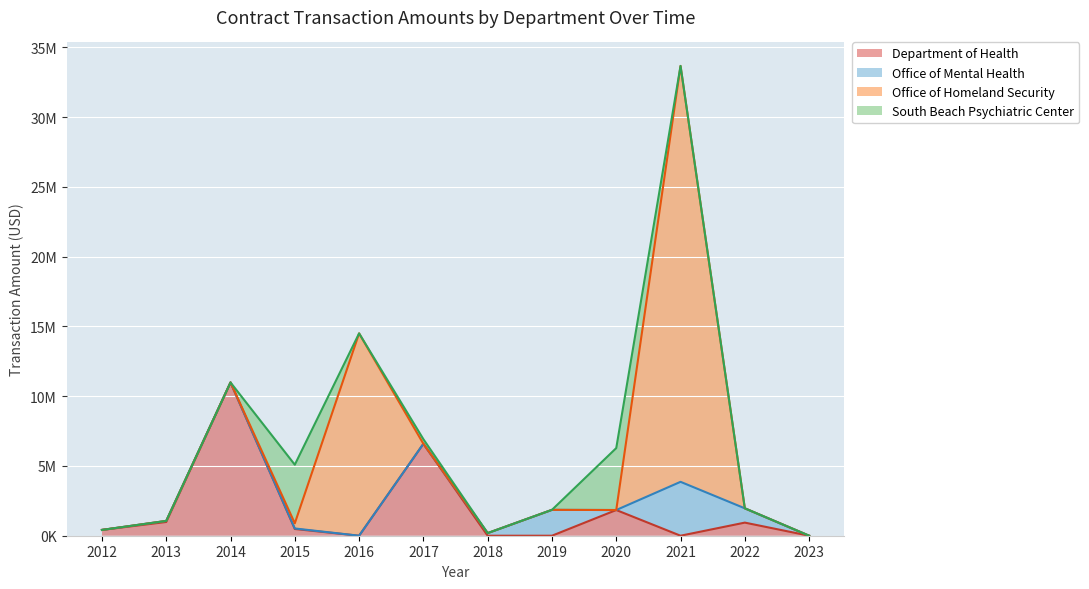

How many intersections are there between Department of Health and Office of Mental Health?

3